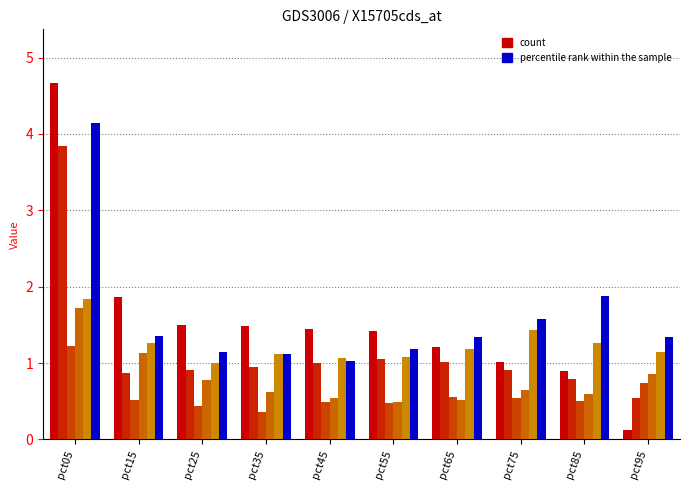

Reading right to left, list all the values displayed in this chart.

Jan: pct95=0.1	pct85=0.9	pct75=1.0	pct65=1.2	pct55=1.4	pct45=1.4	pct35=1.5	pct25=1.5	pct15=1.9	pct05=4.7
Feb: pct95=0.5	pct85=0.8	pct75=0.9	pct65=1.0	pct55=1.1	pct45=1.0	pct35=0.9	pct25=0.9	pct15=0.9	pct05=3.8
Mar: pct95=0.7	pct85=0.5	pct75=0.5	pct65=0.6	pct55=0.5	pct45=0.5	pct35=0.4	pct25=0.4	pct15=0.5	pct05=1.2
Apr: pct95=0.9	pct85=0.6	pct75=0.6	pct65=0.5	pct55=0.5	pct45=0.5	pct35=0.6	pct25=0.8	pct15=1.1	pct05=1.7
May: pct95=1.1	pct85=1.3	pct75=1.4	pct65=1.2	pct55=1.1	pct45=1.1	pct35=1.1	pct25=1.0	pct15=1.3	pct05=1.8
Jun: pct95=1.3	pct85=1.9	pct75=1.6	pct65=1.3	pct55=1.2	pct45=1.0	pct35=1.1	pct25=1.1	pct15=1.4	pct05=4.1